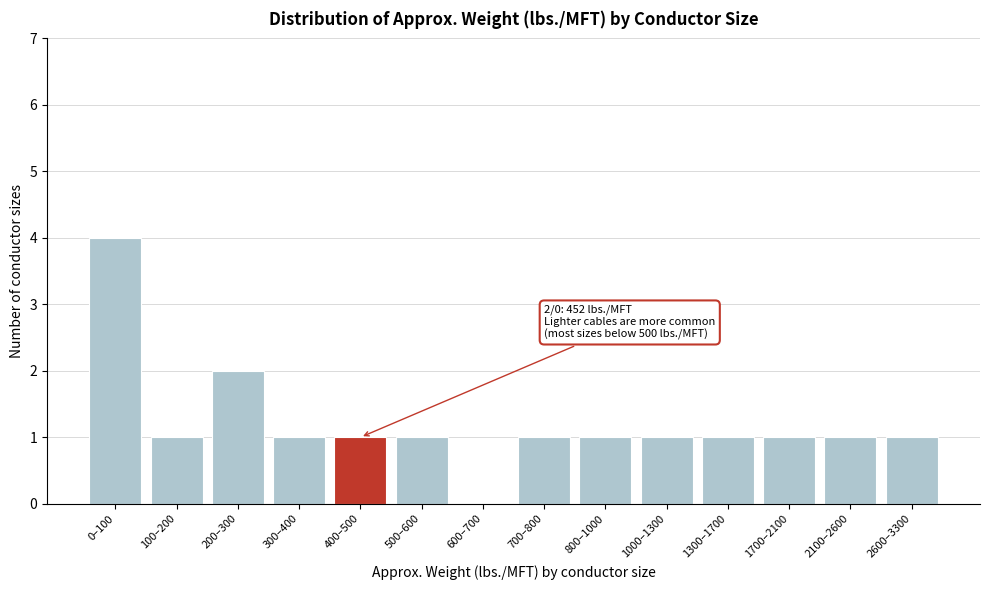

Reading left to right, transcribe all the data shown in this chart.

0–100=4	100–200=1	200–300=2	300–400=1	400–500=1	500–600=1	600–700=0	700–800=1	800–1000=1	1000–1300=1	1300–1700=1	1700–2100=1	2100–2600=1	2600–3300=1